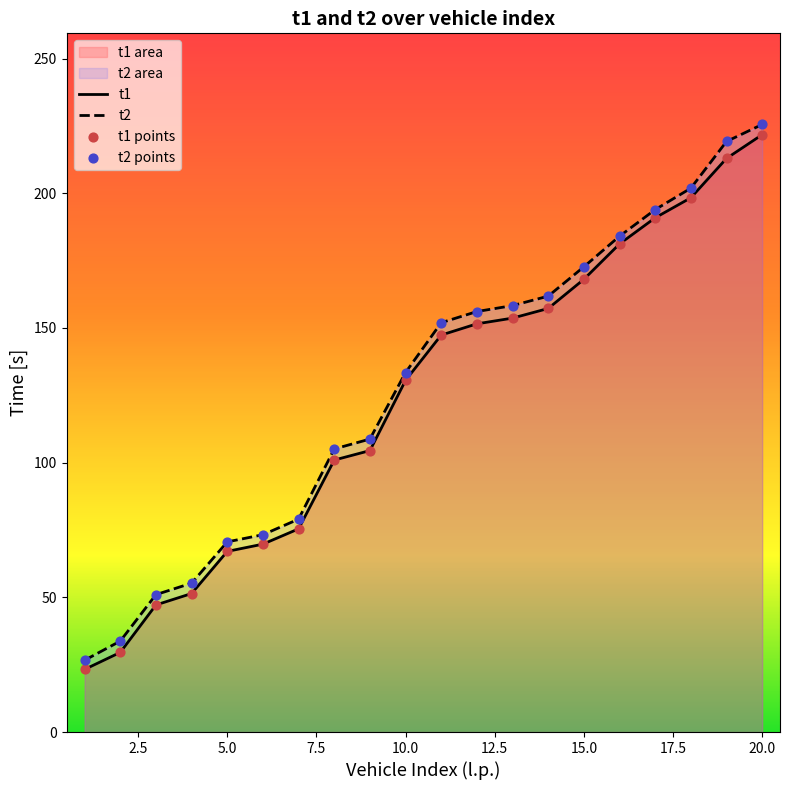

Which series reaches the minimum Y coordinate?

t1